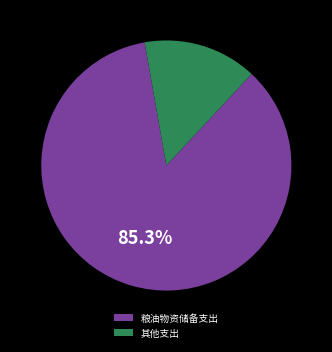

Do 其他支出 and 粮油物资储备支出 together represent more than half of the pie?

Yes